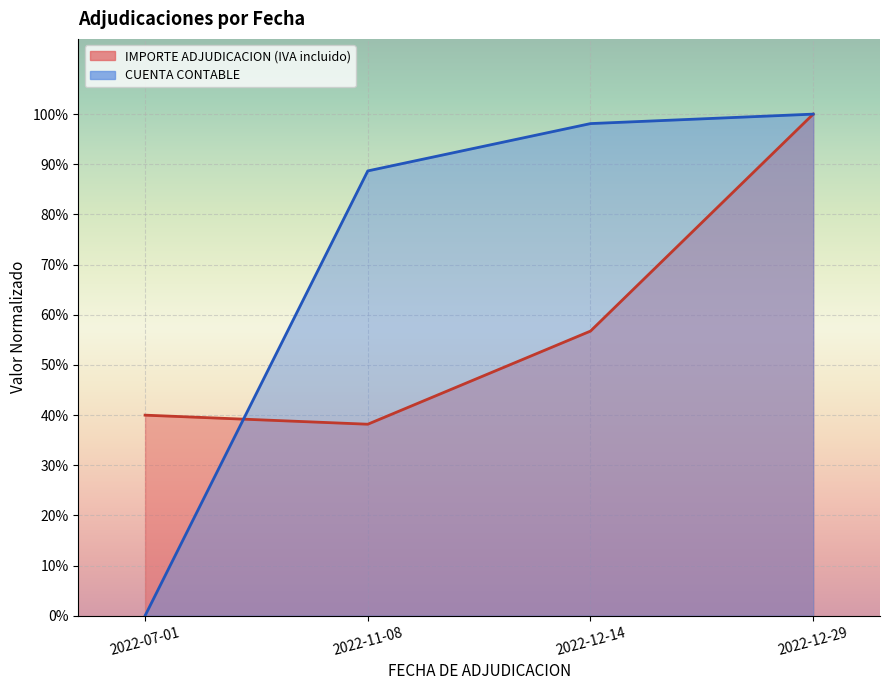

What is the label of the 1st point from the right?

2022-12-29